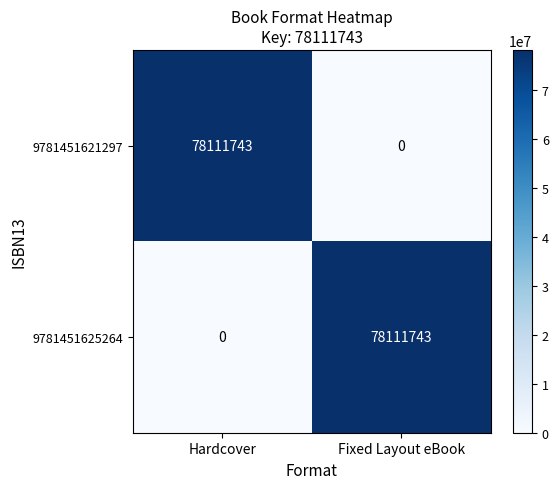

What is the spread (max minus min) of values at Hardcover?

78111743